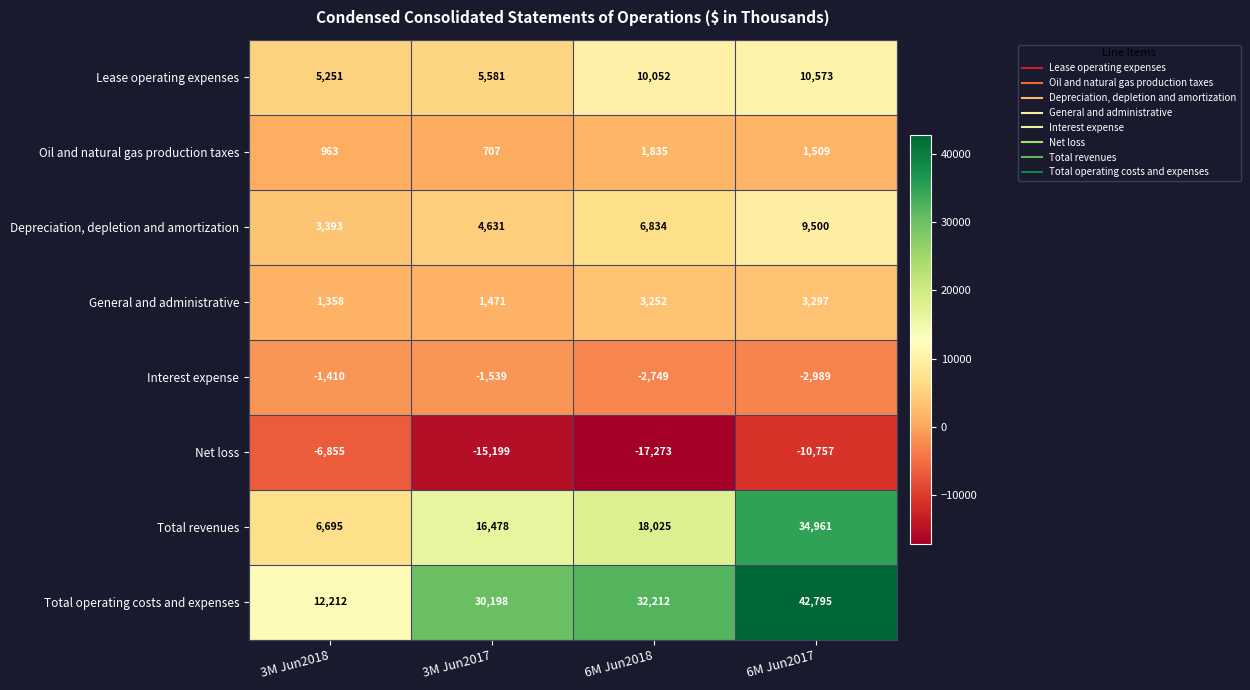

At which category does the chart reach its minimum across all series?

6M Jun2018